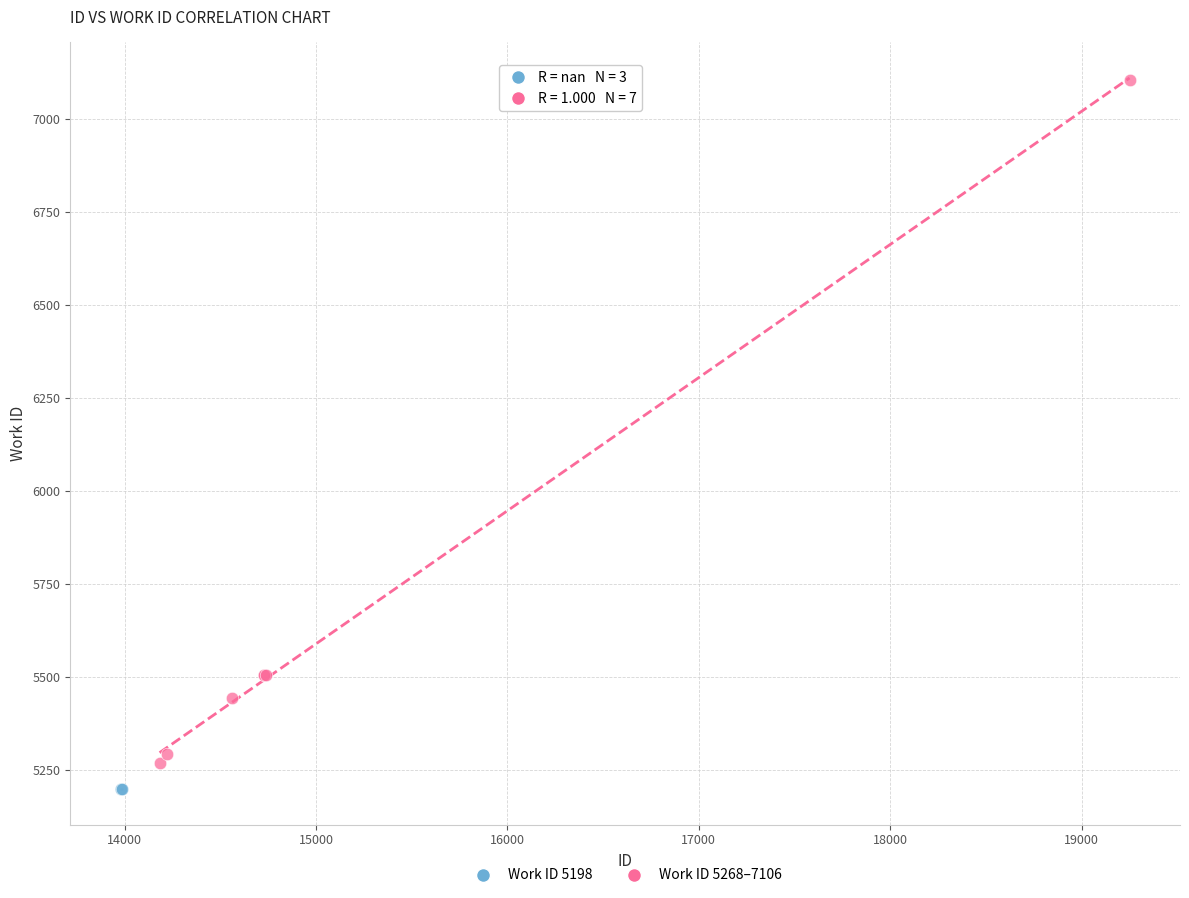

Which series contains the highest Y value?

Work ID 5268–7106